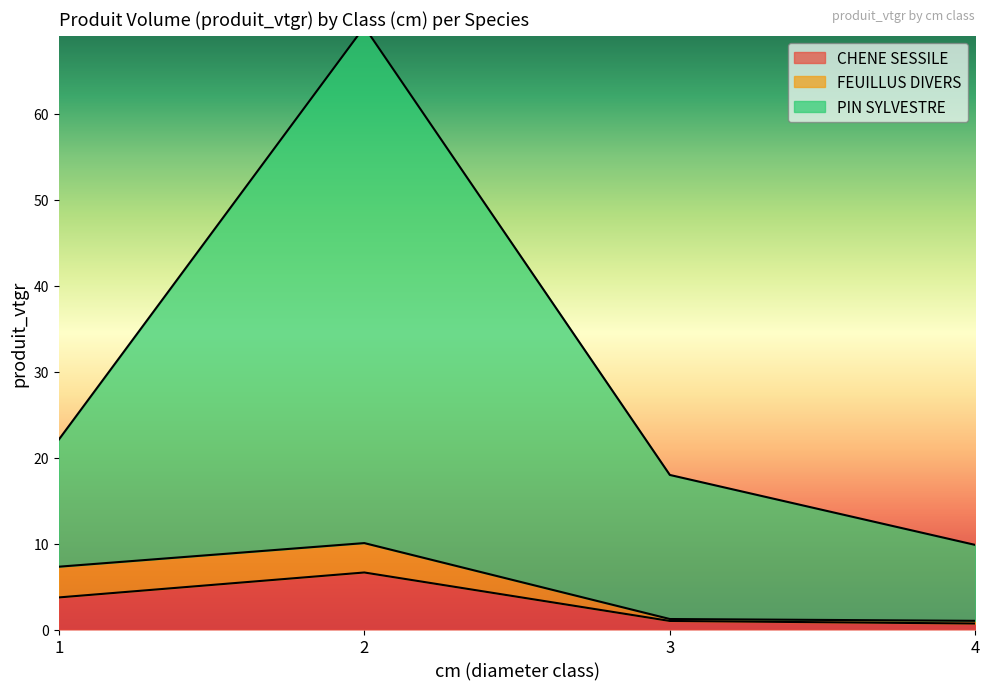

True or false: CHENE SESSILE and PIN SYLVESTRE intersect in this chart.

False